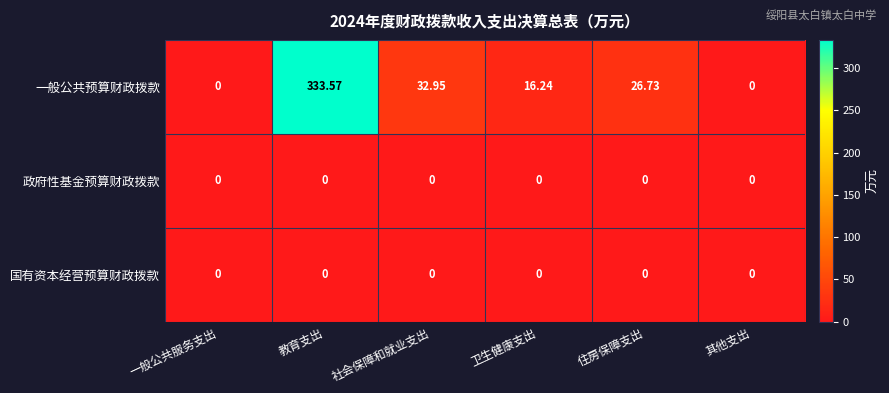

Which series has the widest spread of values?

一般公共预算财政拨款